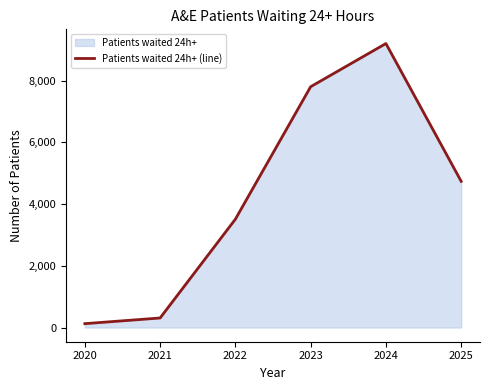

What is the smallest value displayed?

125